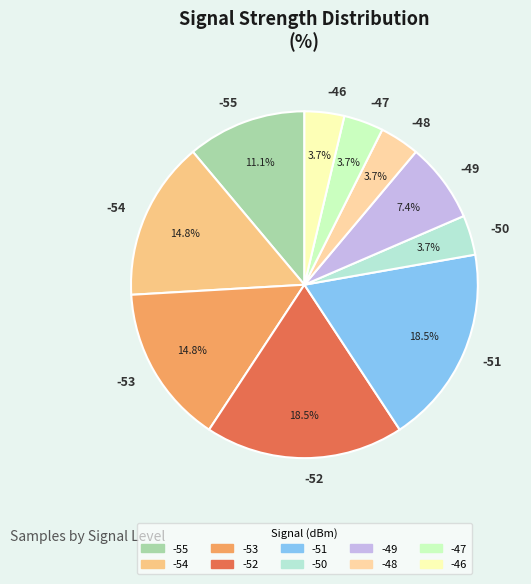

To the nearest percent, what percentage of the pie is -53?

15%